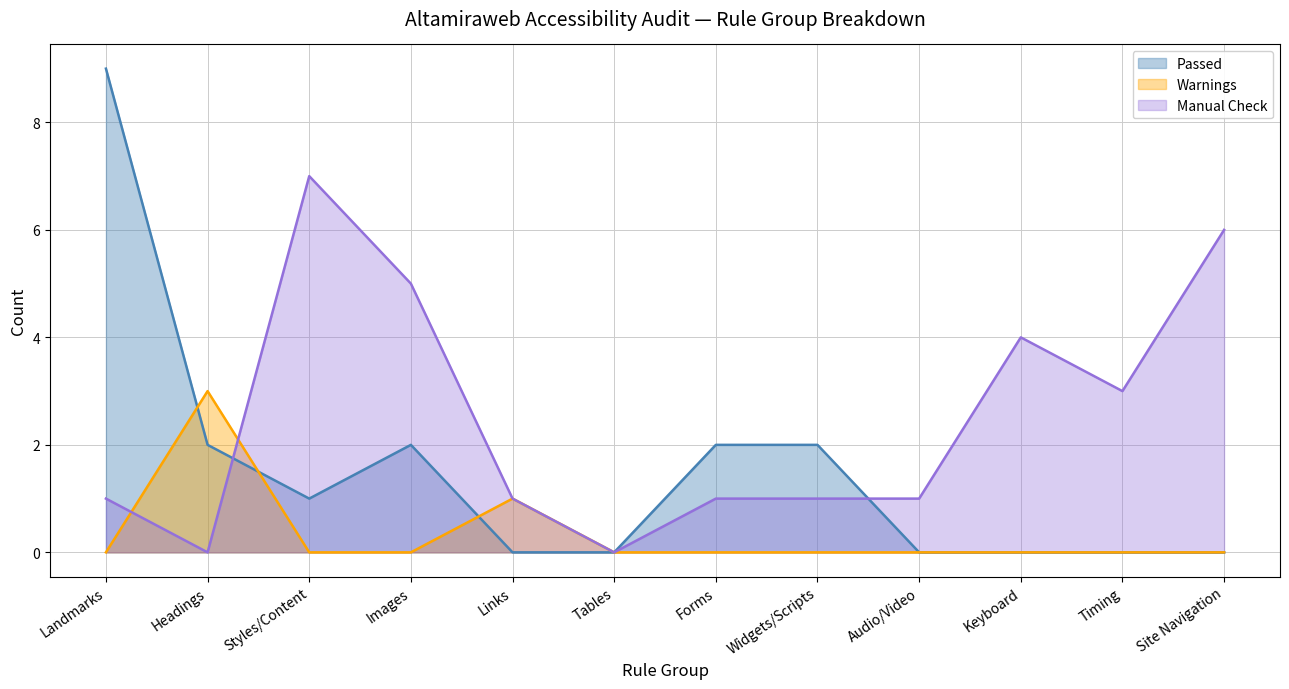

Rank the categories by Manual Check value from highest to lowest.

Styles/Content, Site Navigation, Images, Keyboard, Timing, Landmarks, Links, Forms, Widgets/Scripts, Audio/Video, Headings, Tables